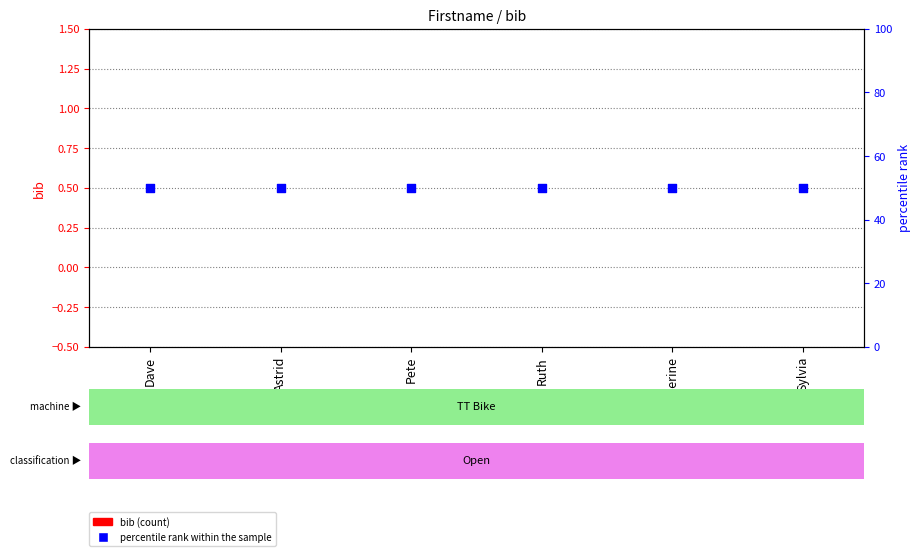

Which series contains the lowest Y value?

bib (count)